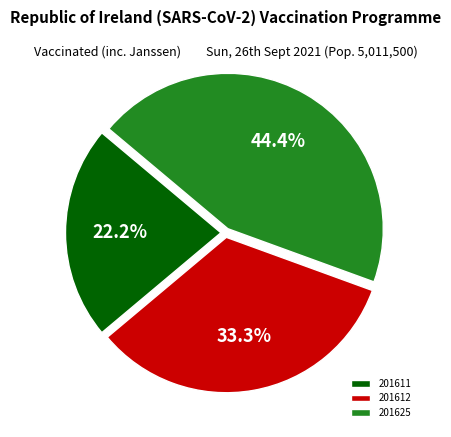

Is it true that 201625 is 44% of the pie?

True